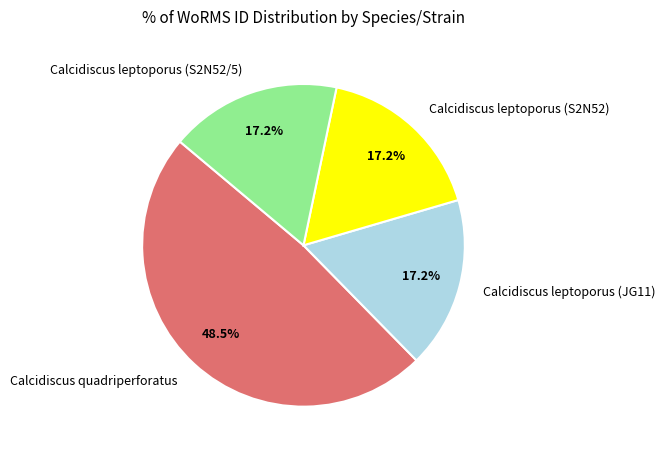

Does any single category account for the majority?

No